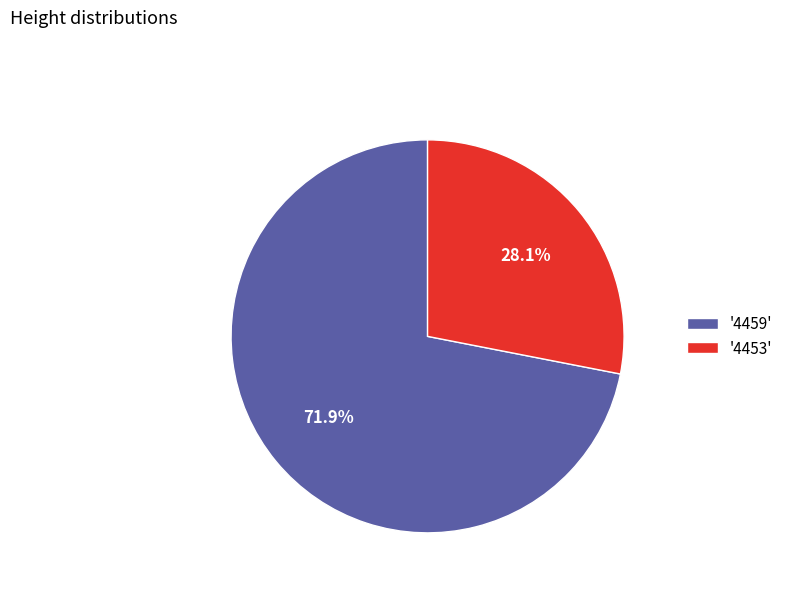

Which category accounts for the majority?

'4459'